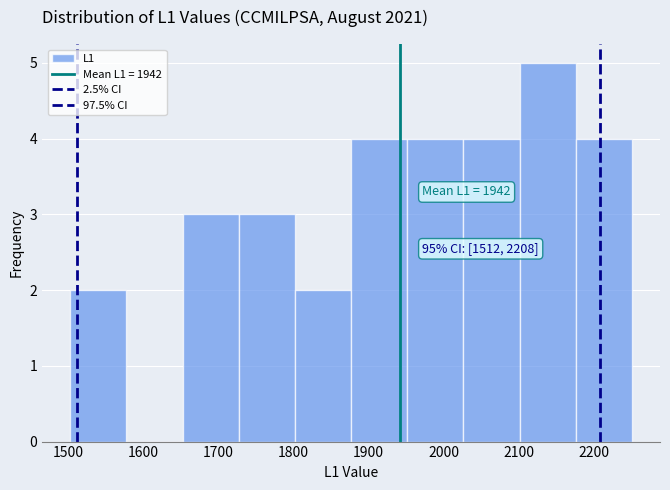

Over which range of the x-axis is the bar tallest?

2100 to 2180